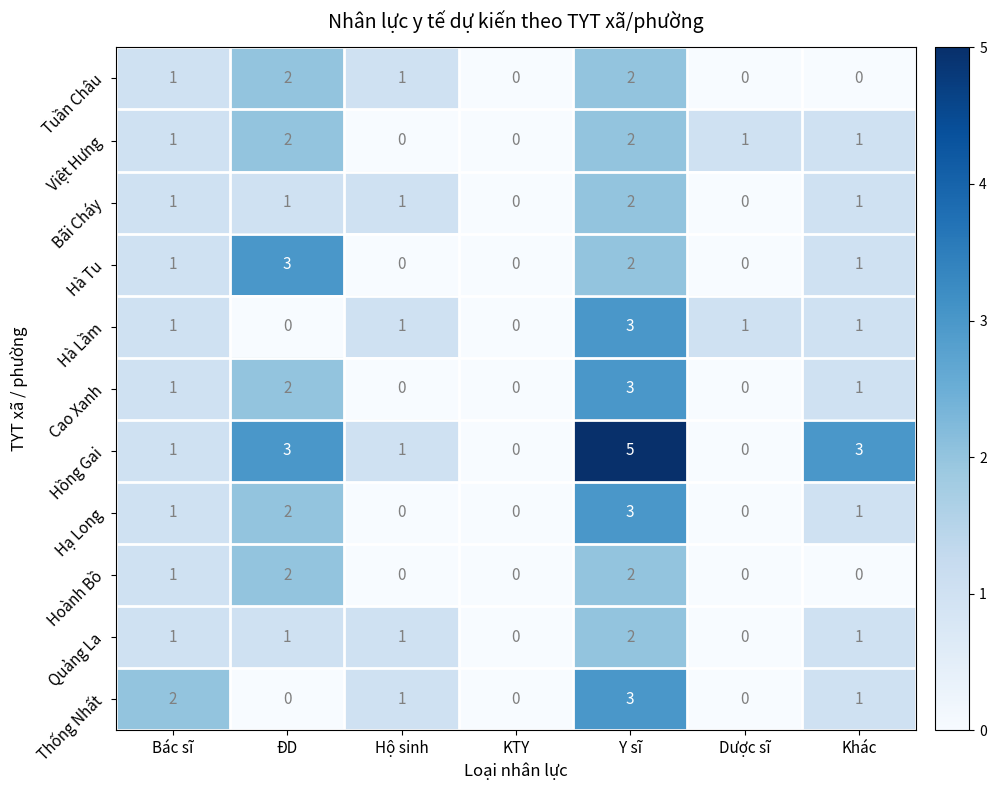

Which series has the widest spread of values?

Hồng Gai